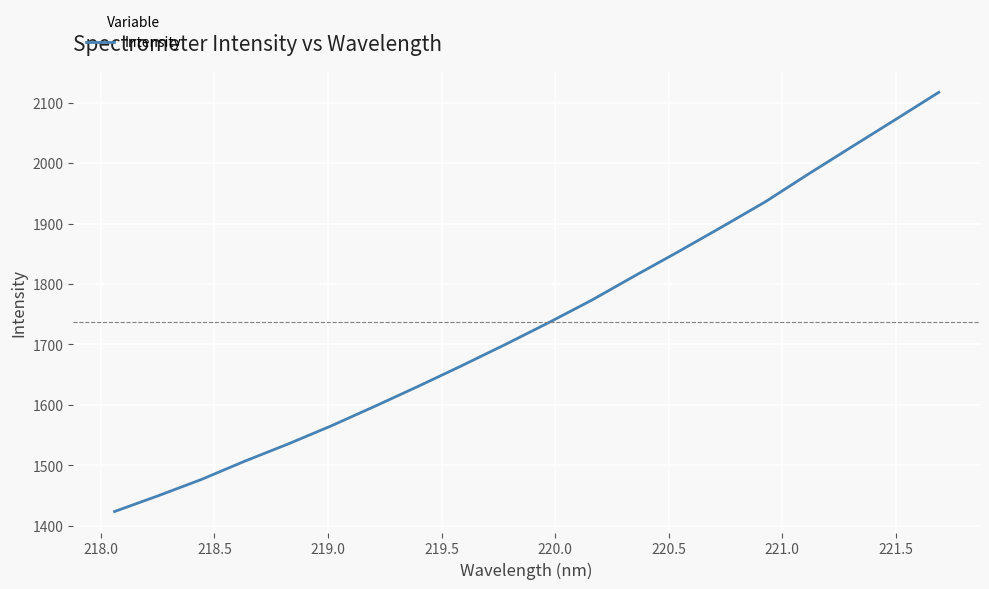

What is the difference between the maximum and minimum values?

693.6